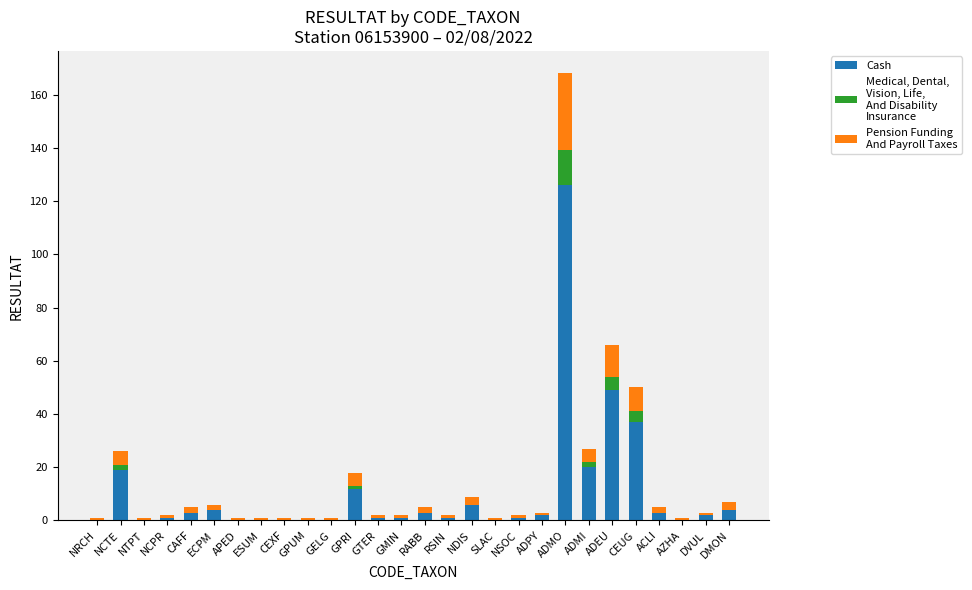

At which category is the sum across all series the highest?

ADMO